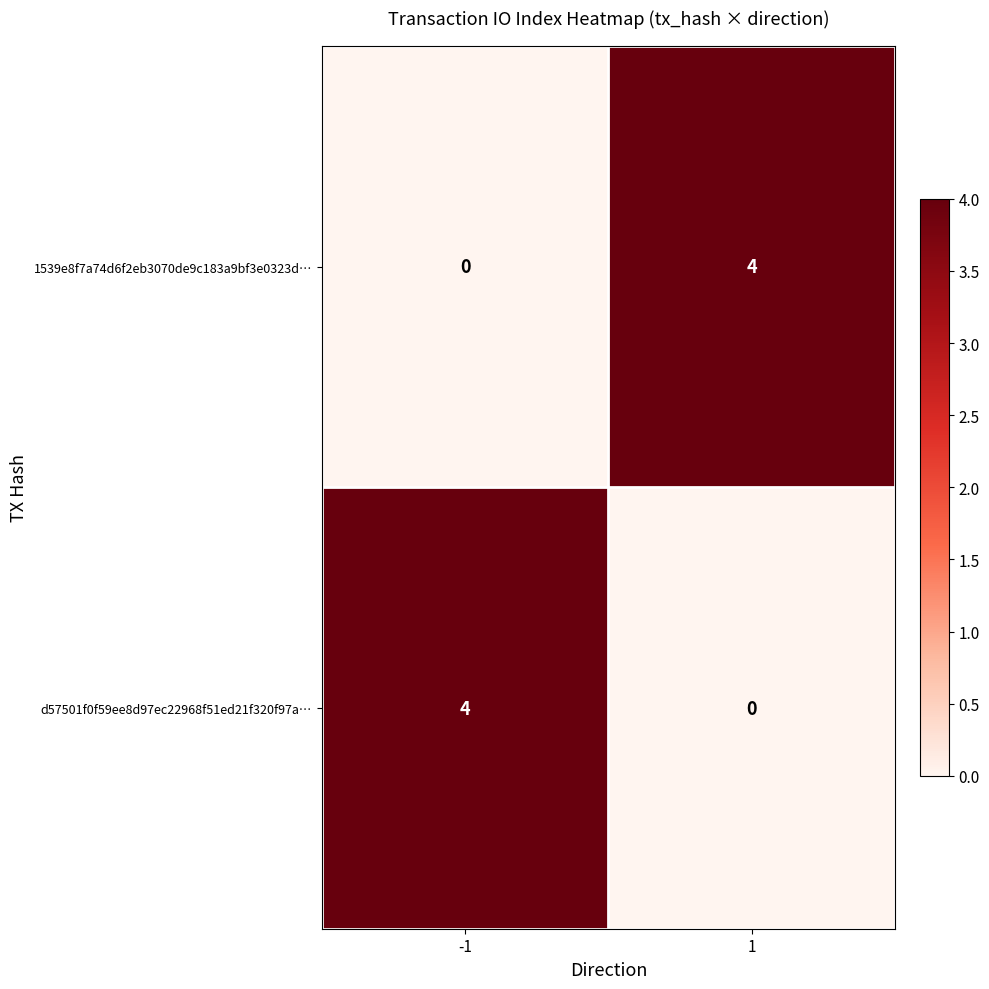

At -1, list the series in order from smallest to largest.

1539e8f7a74d6f2eb3070de9c183a9bf3e0323d…, d57501f0f59ee8d97ec22968f51ed21f320f97a…